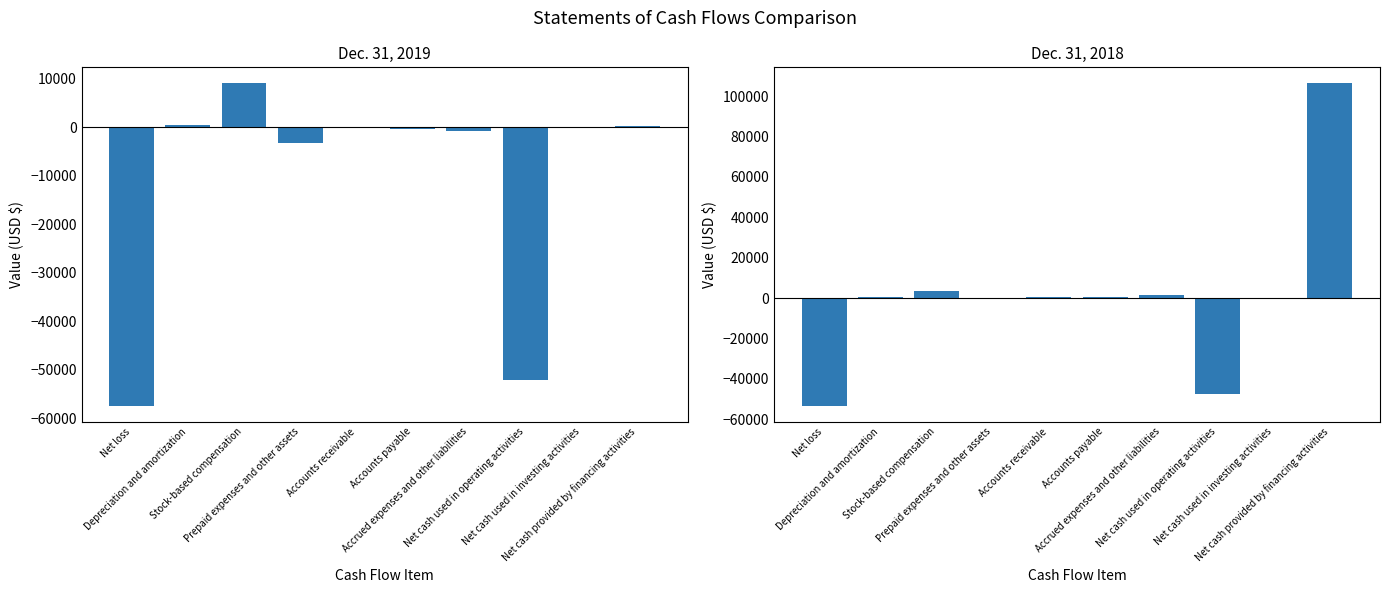

Reading left to right, what are all the values shown in this chart?

Dec. 31, 2019: -57410	455	9036	-3166	134	-361	-778	-52087	-39	192
Dec. 31, 2018: -53281	457	3318	-260	359	418	1541	-47448	-407	106374